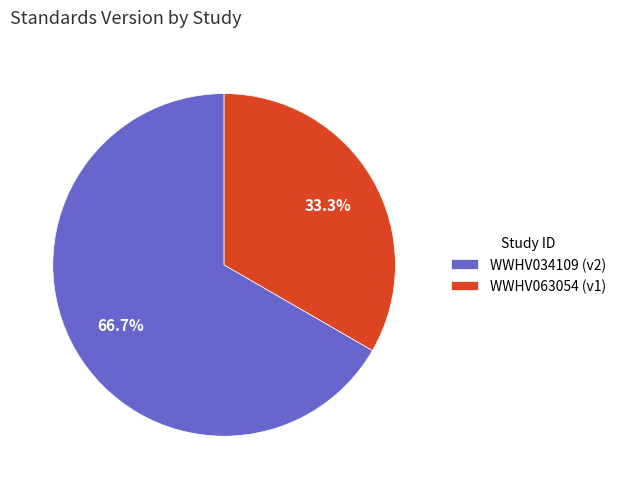

What is the largest slice in the pie chart?

WWHV034109